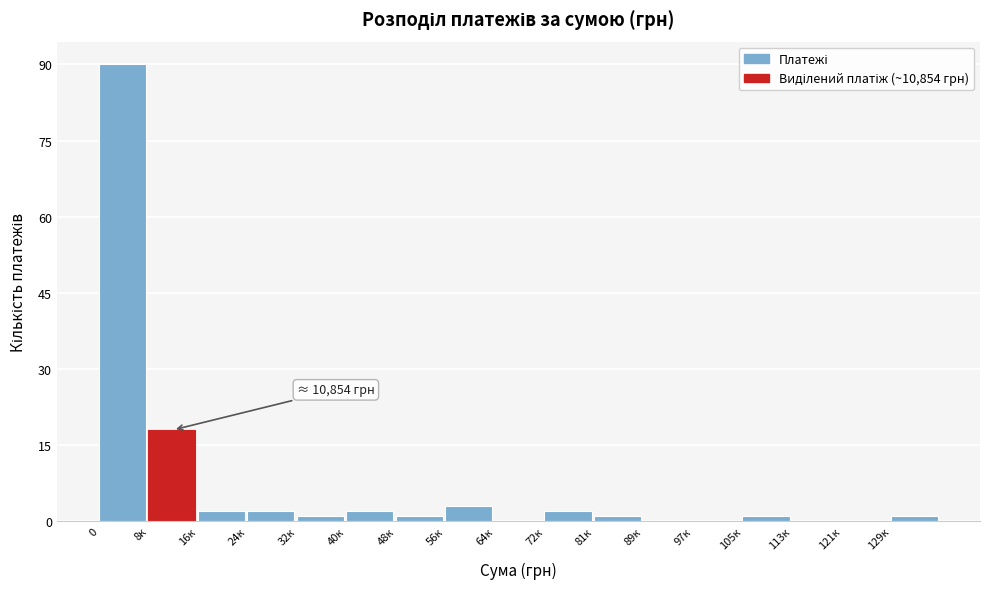

Reading left to right, extract all data points from this chart.

0=90	8к=18	16к=2	24к=2	32к=1	40к=2	48к=1	56к=3	64к=0	72к=2	81к=1	89к=0	97к=0	105к=1	113к=0	121к=0	129к=1